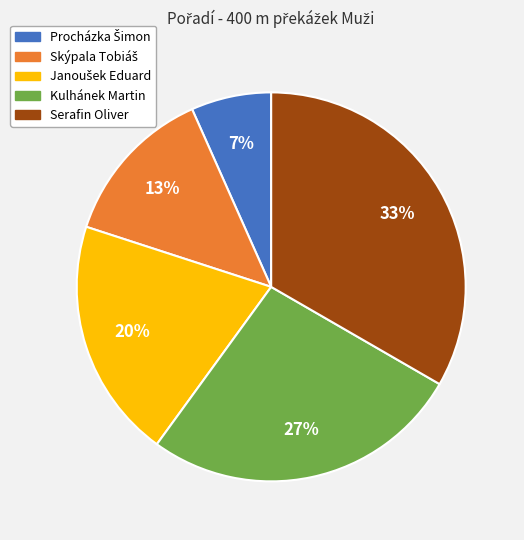

What is the largest slice in the pie chart?

Serafin Oliver